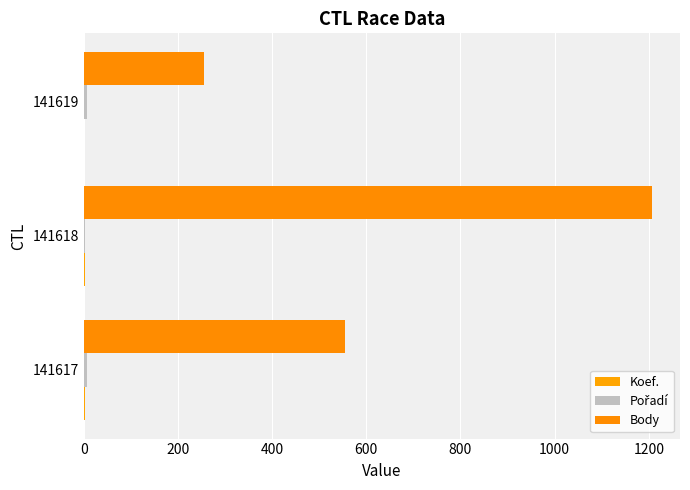

Which series has the largest total across all categories?

Body